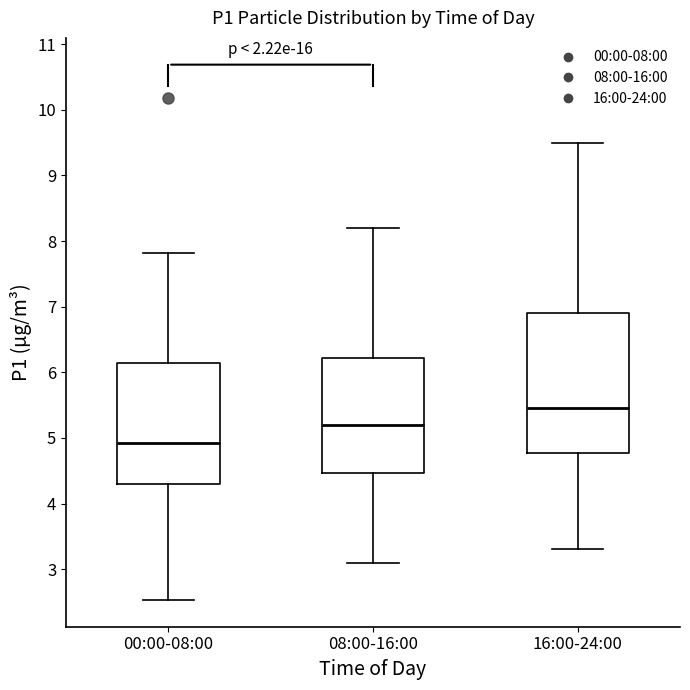

Comparing the boxes themselves (not the whiskers), which one is the tallest?

16:00-24:00